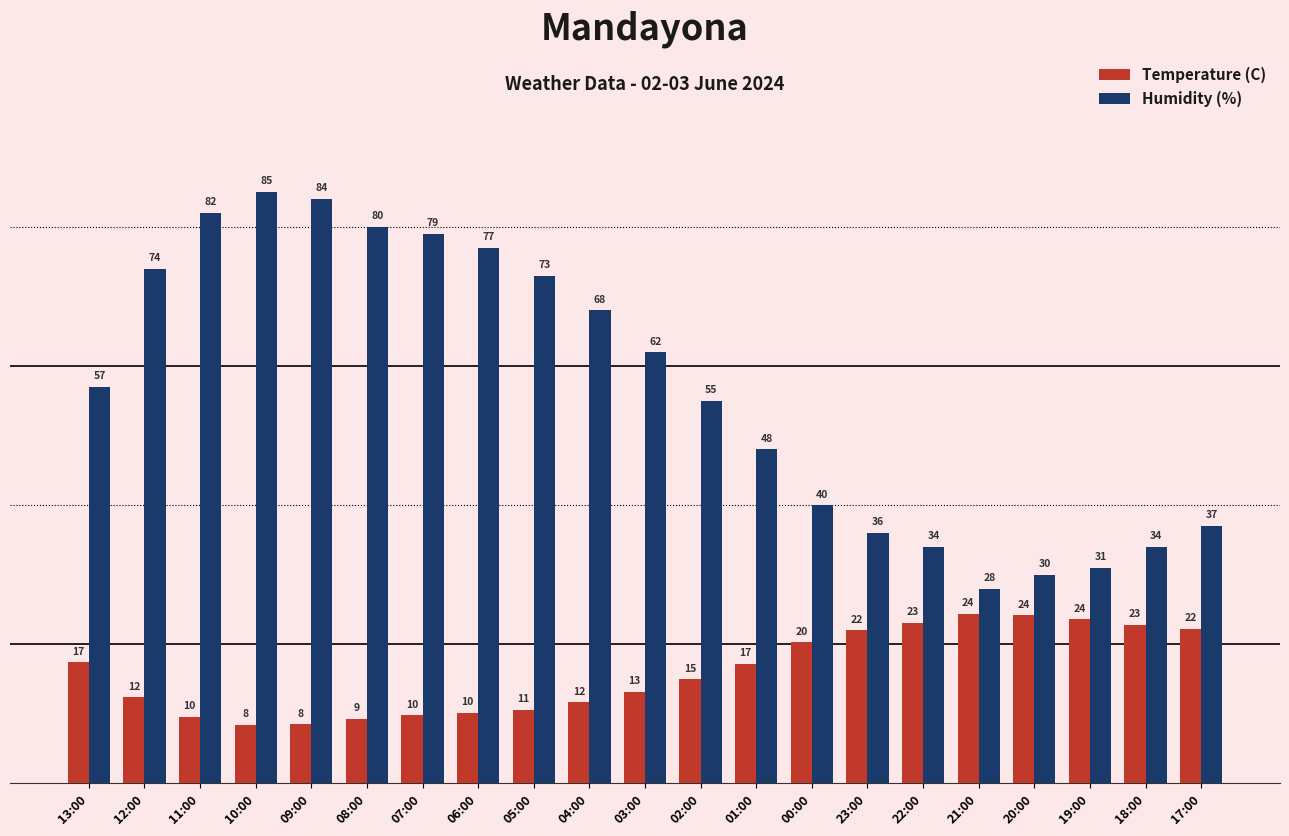

The value of Humidity (%) at 18:00 is 34.0. True or false?

True